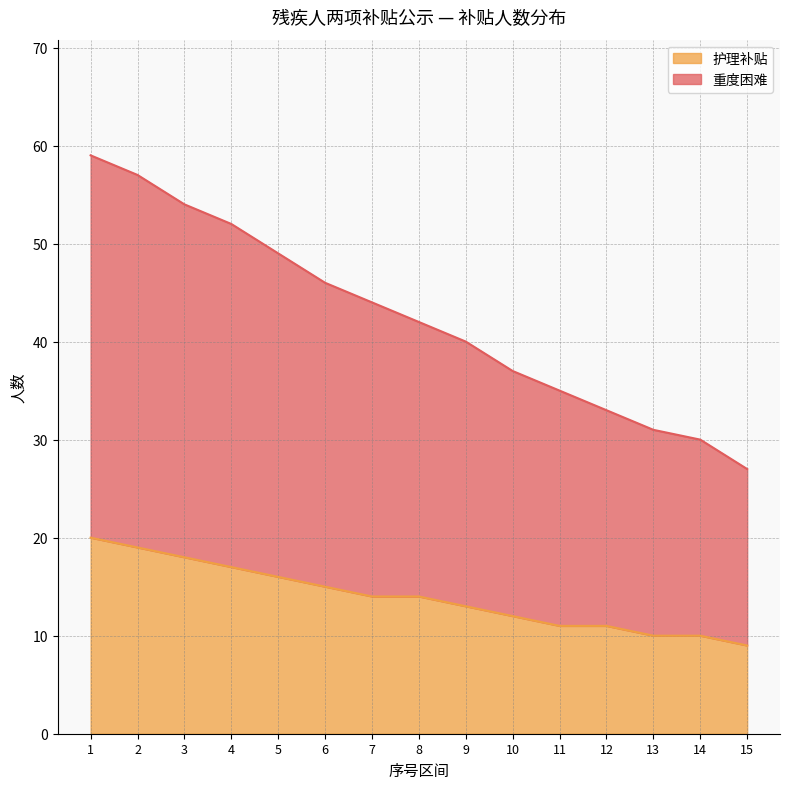

List the series in order of their overall mean, lowest first.

护理补贴, 重度困难